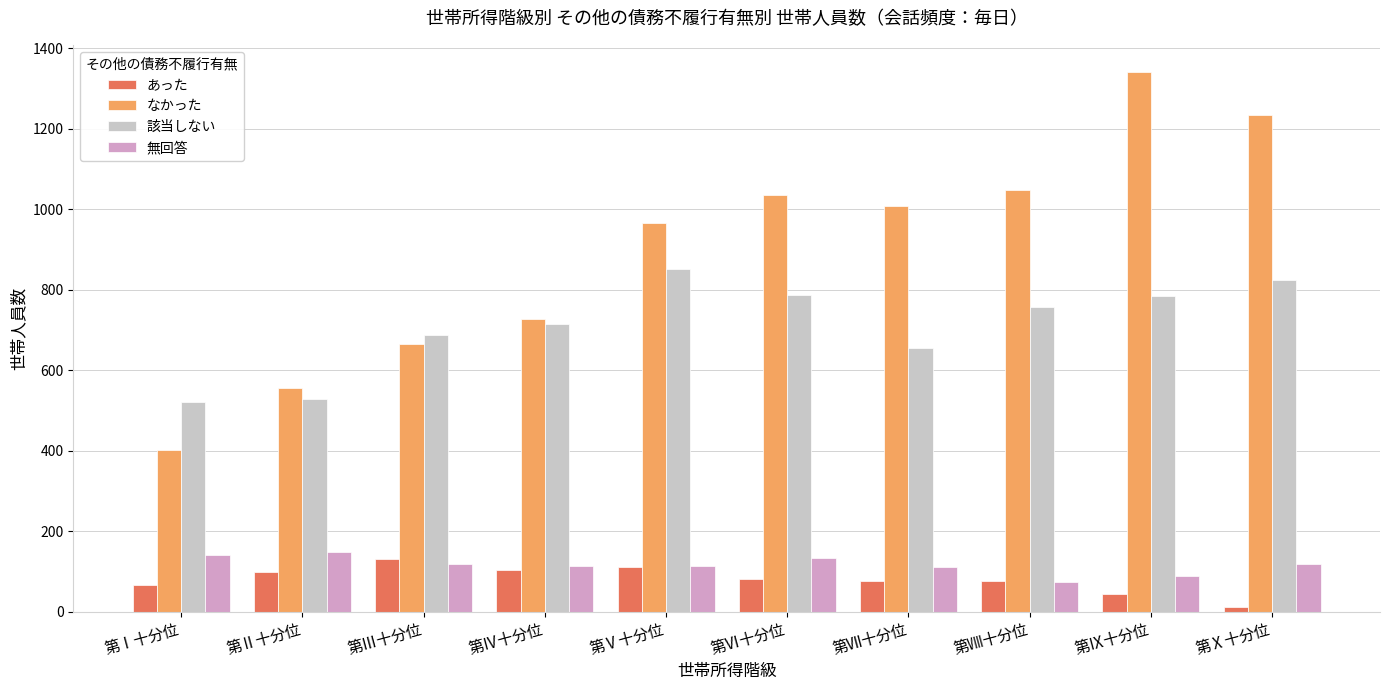

At which category is the sum across all series the highest?

第Ⅸ十分位